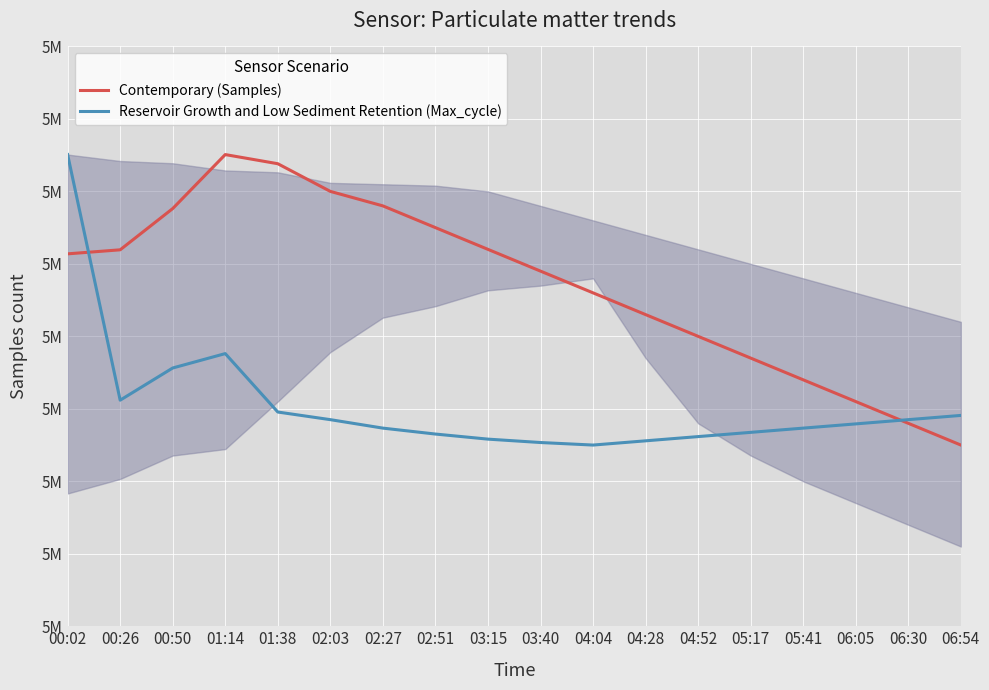

Which category has the highest value across all series?

01:14